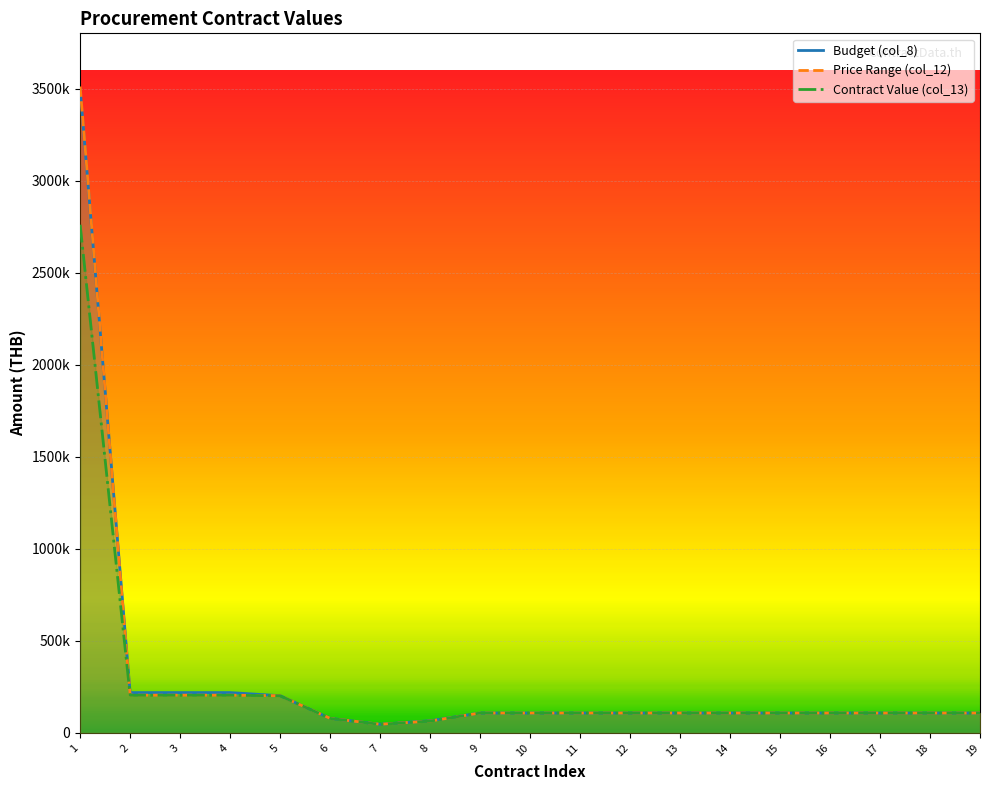

Reading left to right, list all the values displayed in this chart.

Budget (col_8): 1=3497000	2=219000	3=219000	4=219000	5=202000	6=79000	7=47000	8=66000	9=108000	10=108000	11=108000	12=108000	13=108000	14=108000	15=108000	16=108000	17=108000	18=108000	19=108000
Price Range (col_12): 1=3510753	2=205000	3=205000	4=205000	5=202000	6=79000	7=47000	8=64300	9=108000	10=108000	11=108000	12=108000	13=108000	14=108000	15=108000	16=108000	17=108000	18=108000	19=108000
Contract Value (col_13): 1=2760000	2=204500	3=204500	4=204500	5=201500	6=78500	7=46500	8=64000	9=108000	10=108000	11=108000	12=108000	13=108000	14=108000	15=108000	16=108000	17=108000	18=108000	19=108000